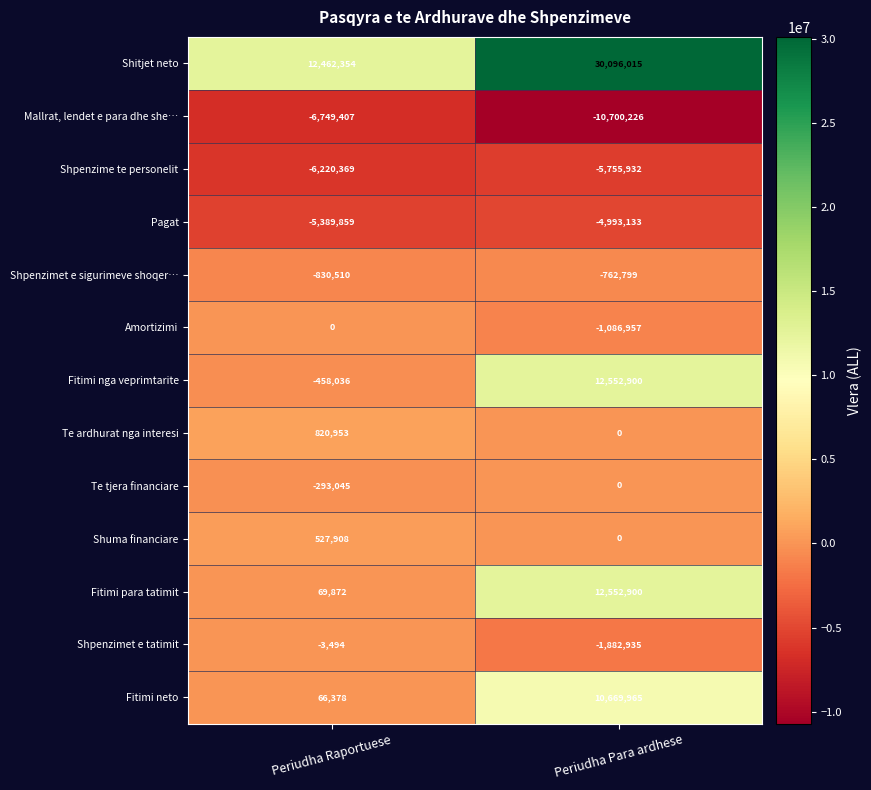

What is the difference between the maximum and minimum values in the Te tjera financiare series?

293045